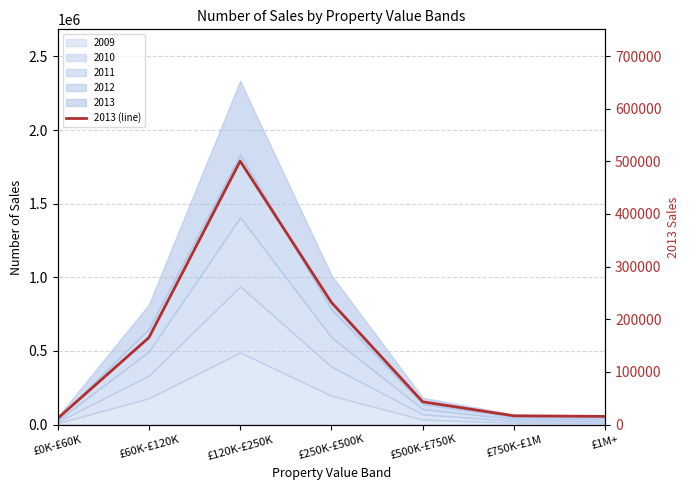

Rank the categories by value from highest to lowest.

£120K-£250K, £250K-£500K, £60K-£120K, £500K-£750K, £750K-£1M, £1M+, £0K-£60K